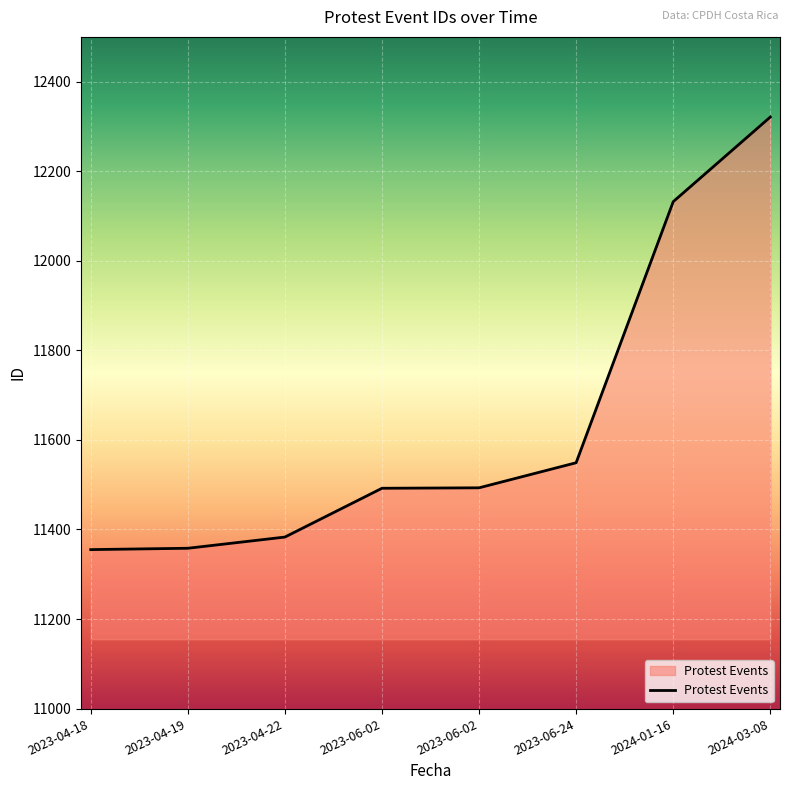

What is the change in value from 2023-06-02 to 2024-03-08?

+829